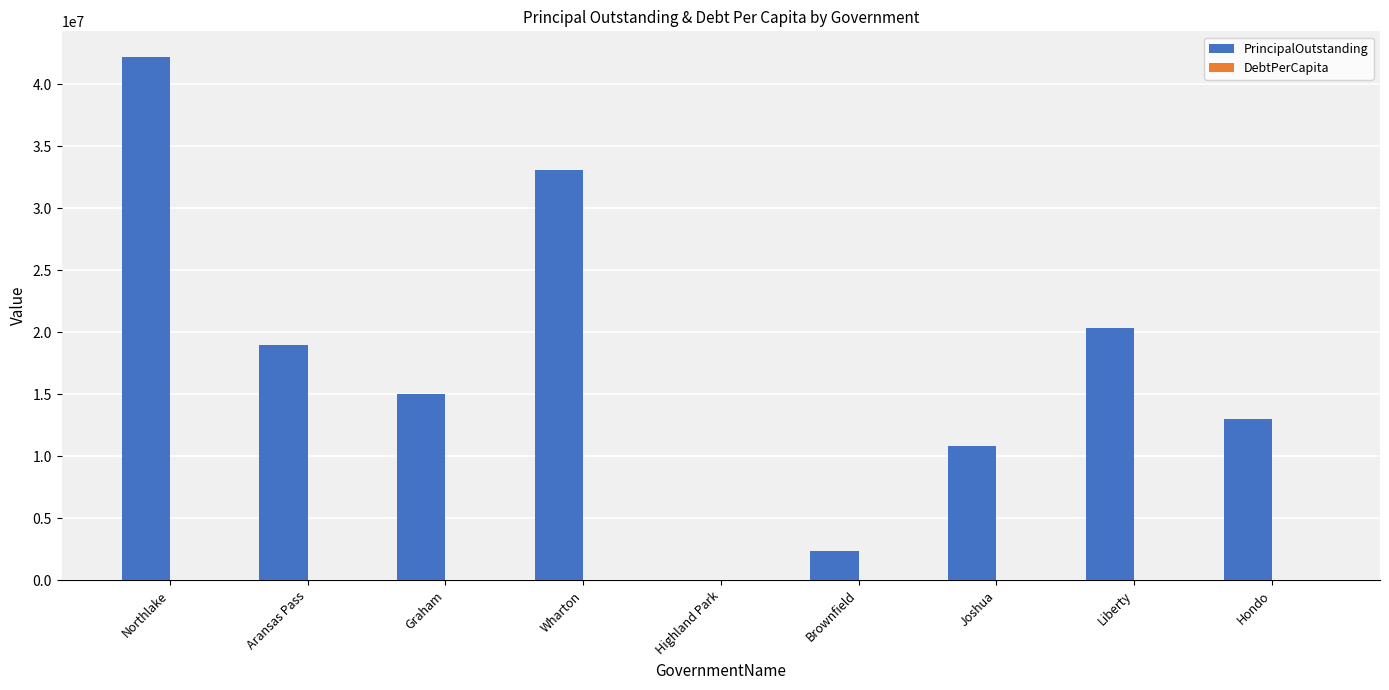

What is the average value of the PrincipalOutstanding series?

17322777.8